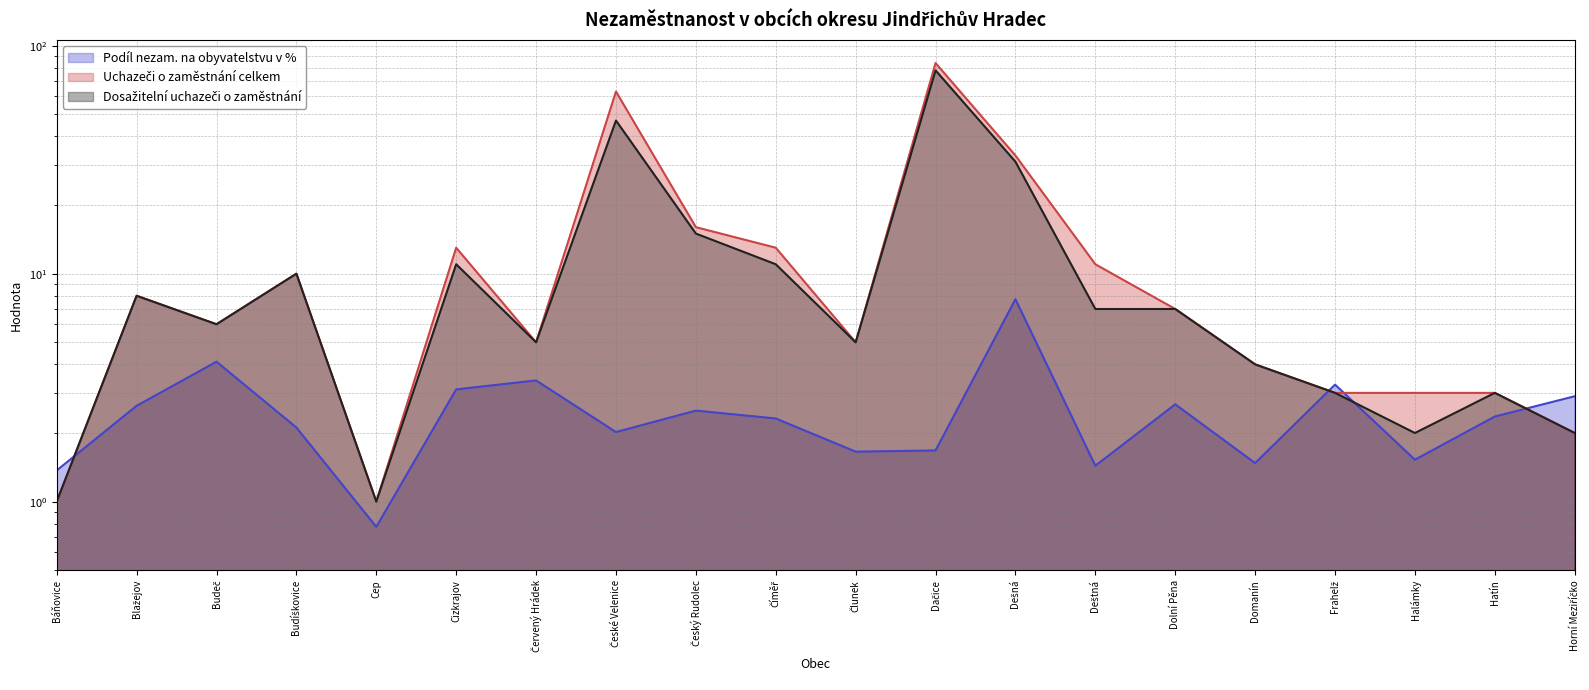

What is the difference between the maximum and minimum values in the Podíl nezam. na obyvatelstvu v % series?

7.0